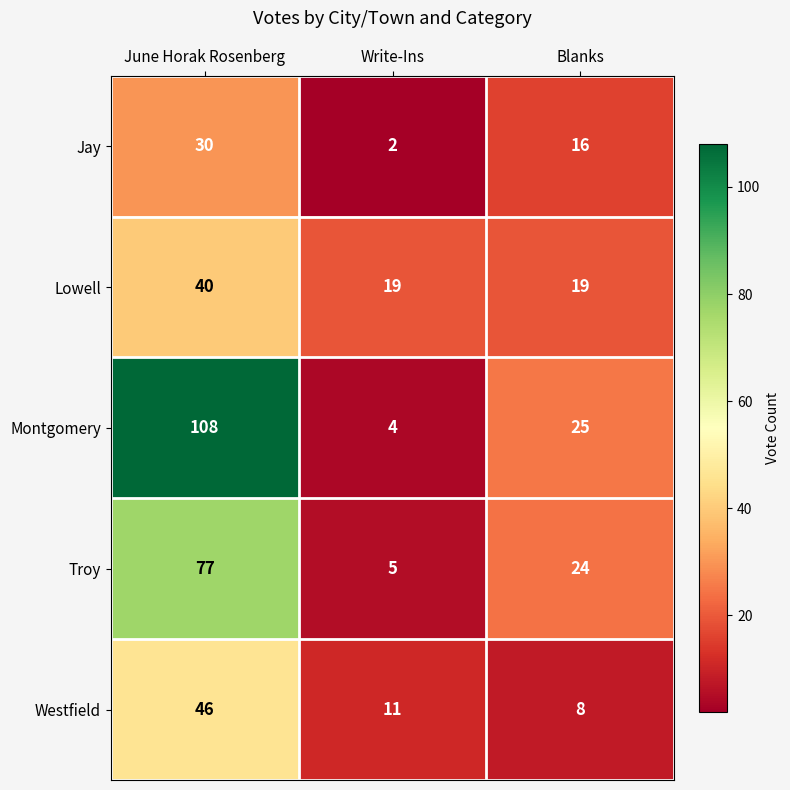

Count the number of data series in this chart.

5